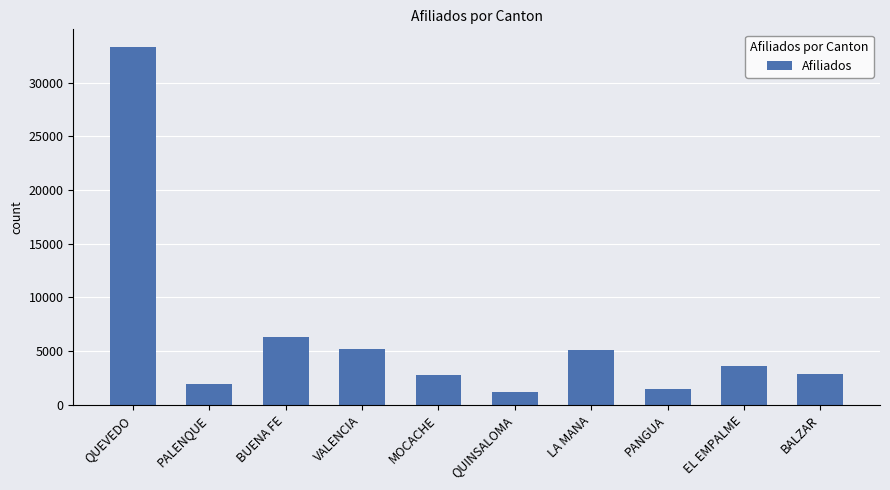

The chart shows a value of 6264 at BUENA FE. True or false?

True